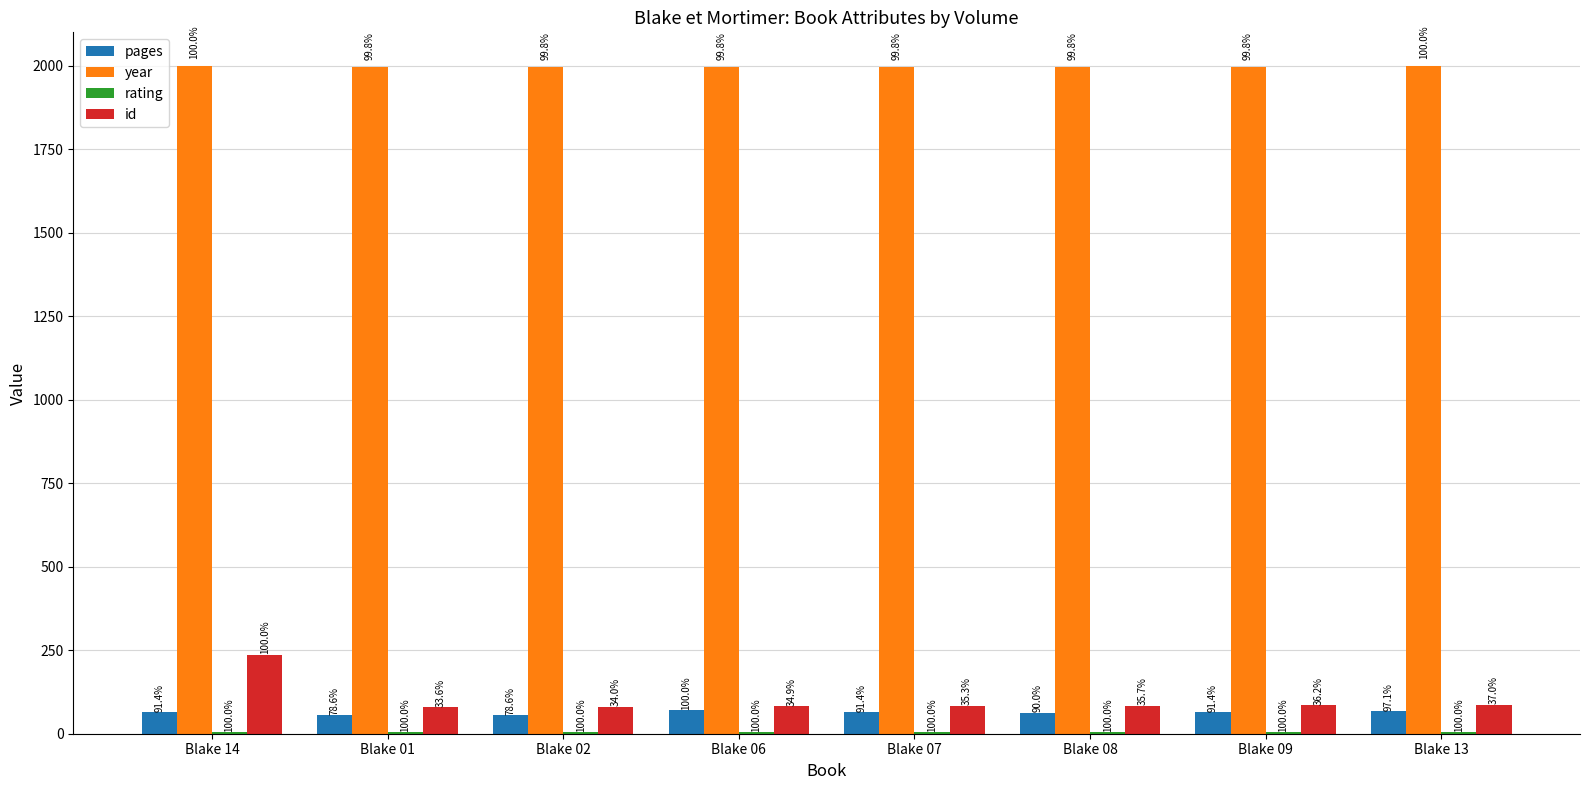

Read the rating value at Blake 01.

5